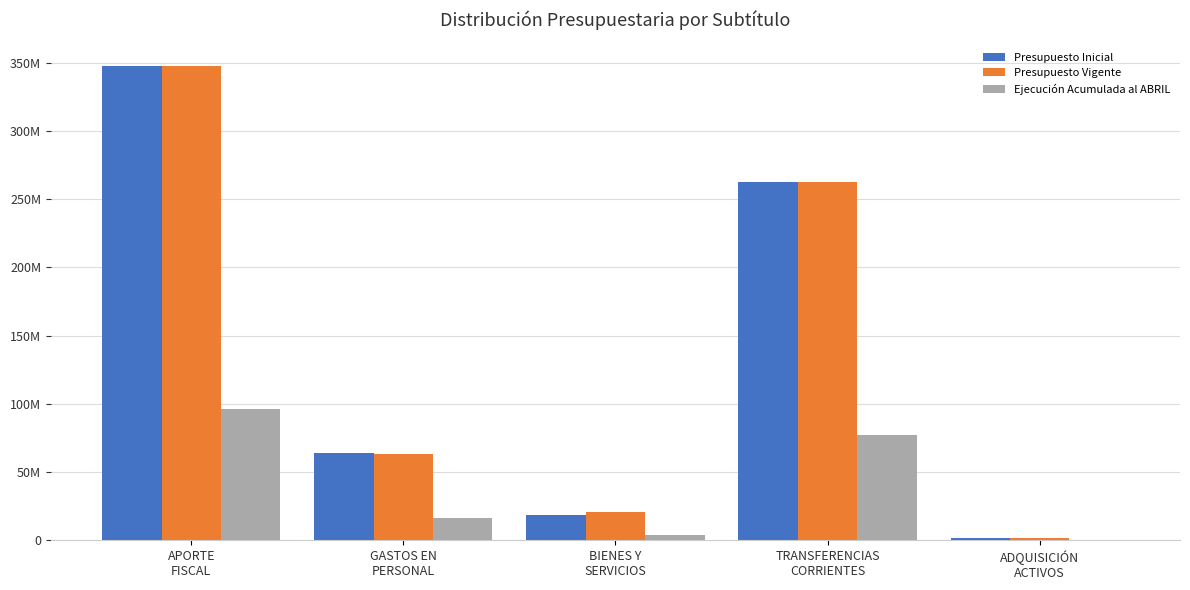

Does the chart contain stacked bars?

No